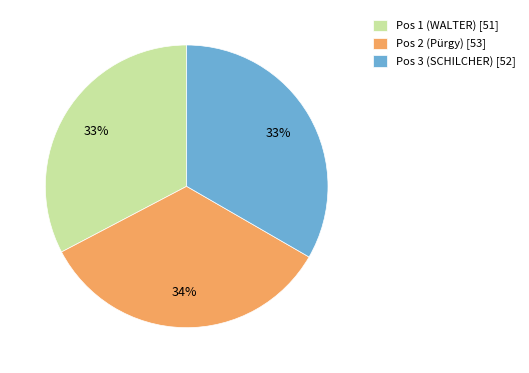

To the nearest percent, what is the combined percentage of Pos 1 (WALTER) and Pos 3 (SCHILCHER)?

66%